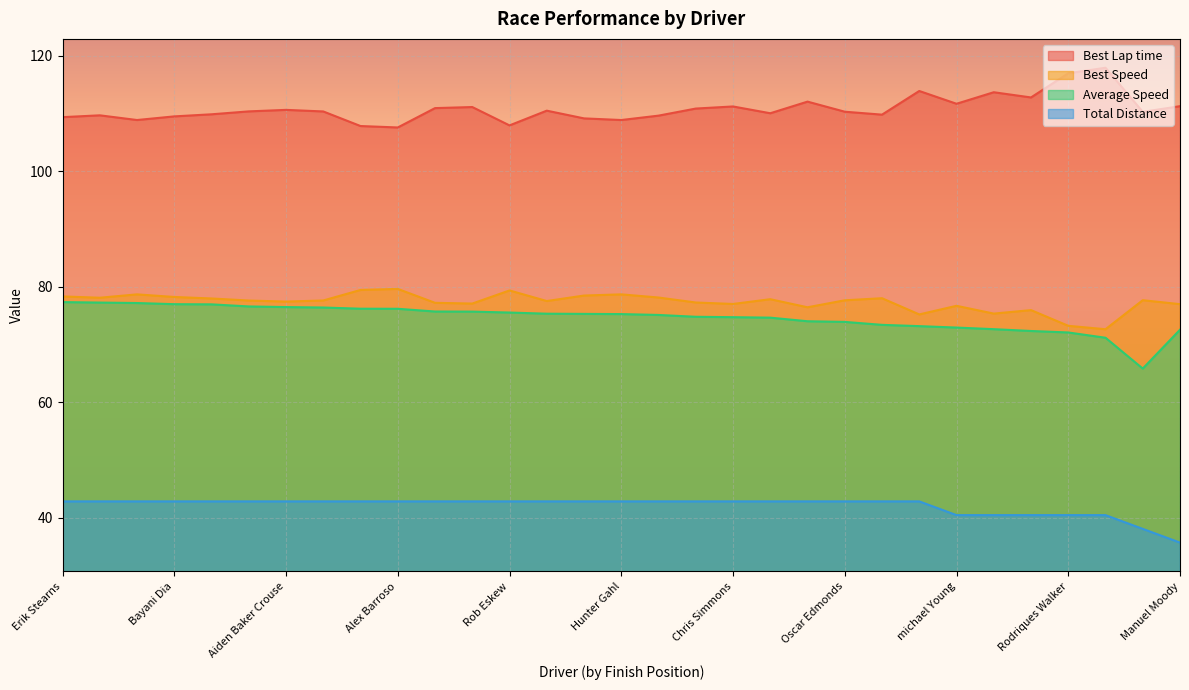

What are all the series names shown in the legend?

Best Lap time, Best Speed, Average Speed, Total Distance